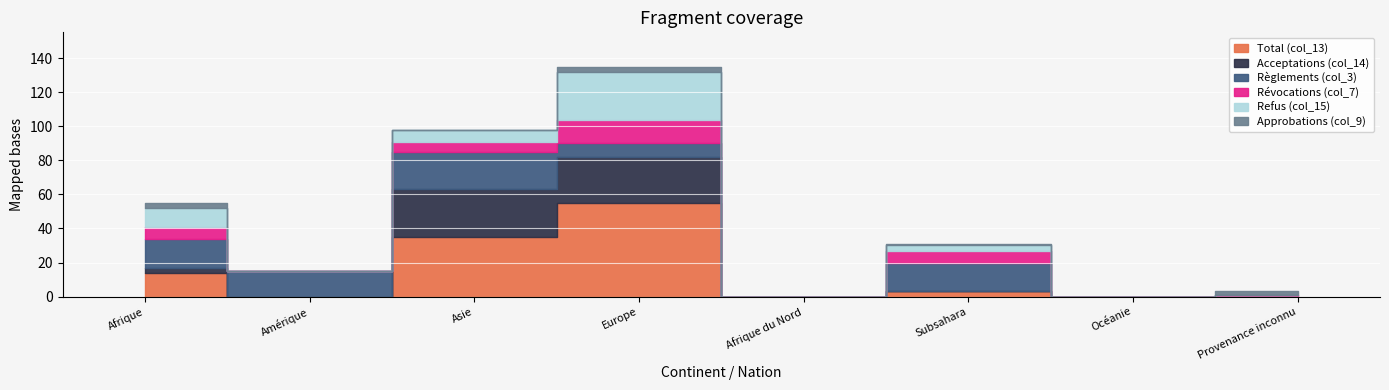

What is the sum of the Révocations (col_7) values at Afrique du Nord and Europe?

14